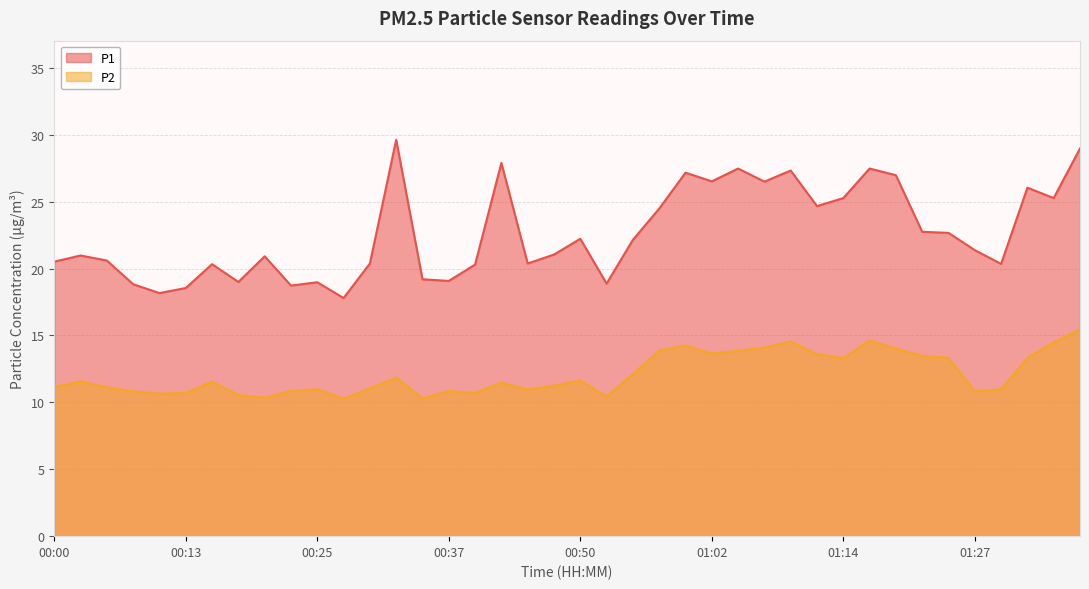

At which category is the sum across all series the highest?

01:36